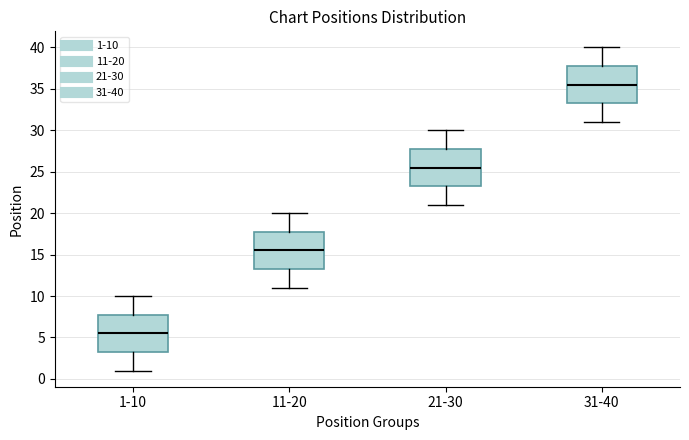

Where is the lower edge of the box for 21-30 on the y-axis? The values are not printed on the chart, so give them approximately, as read against the axis.

23.5